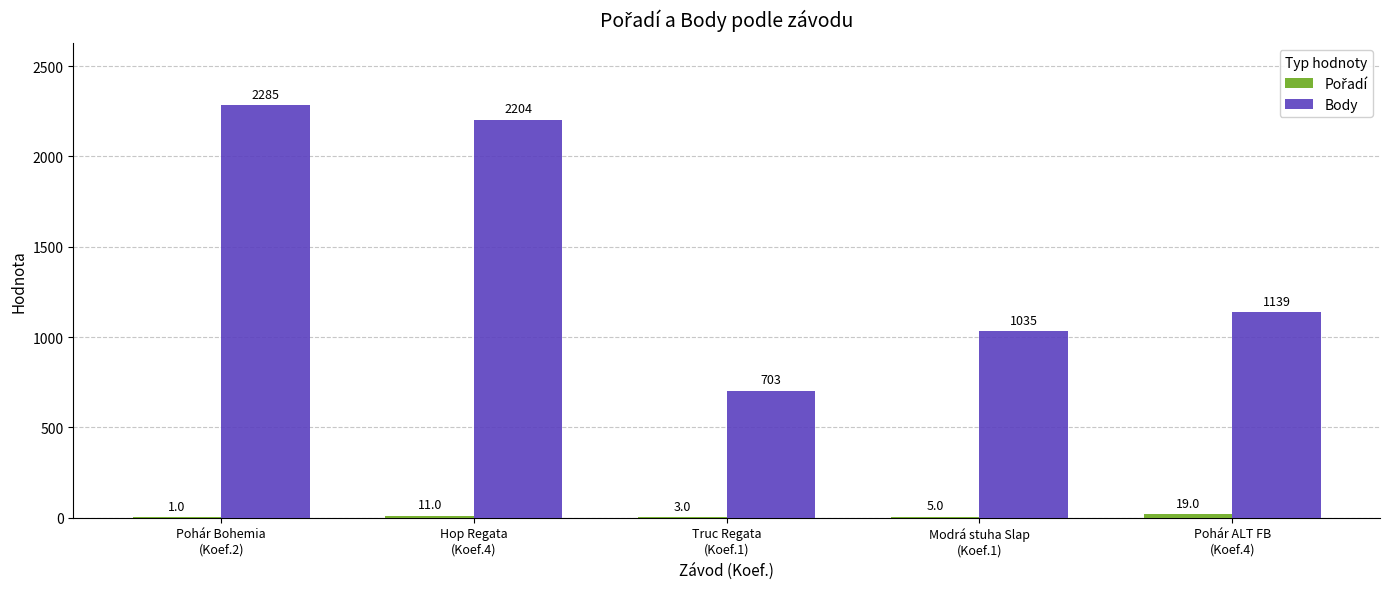

What is the sum of all Body values?

7366